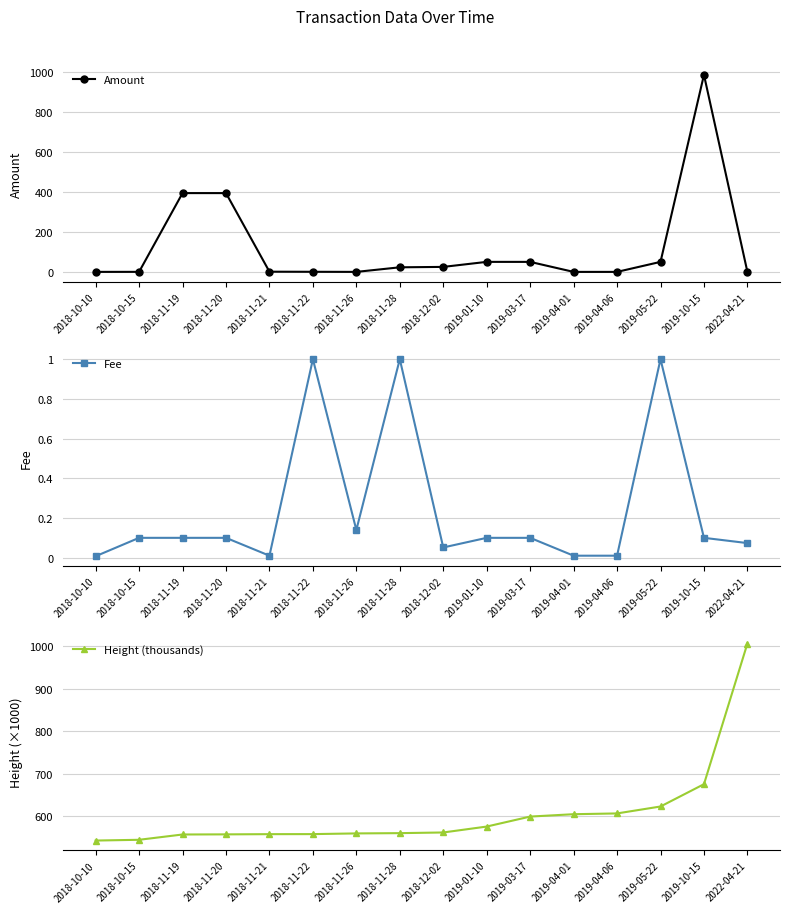

What is the value of the Fee point at the 11th from the left?

0.1